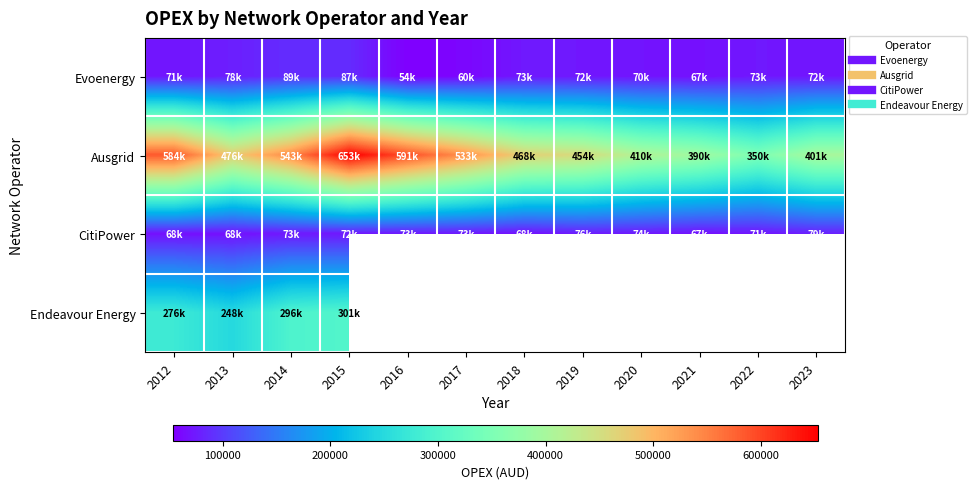

At which label does Ausgrid reach its peak?

2015